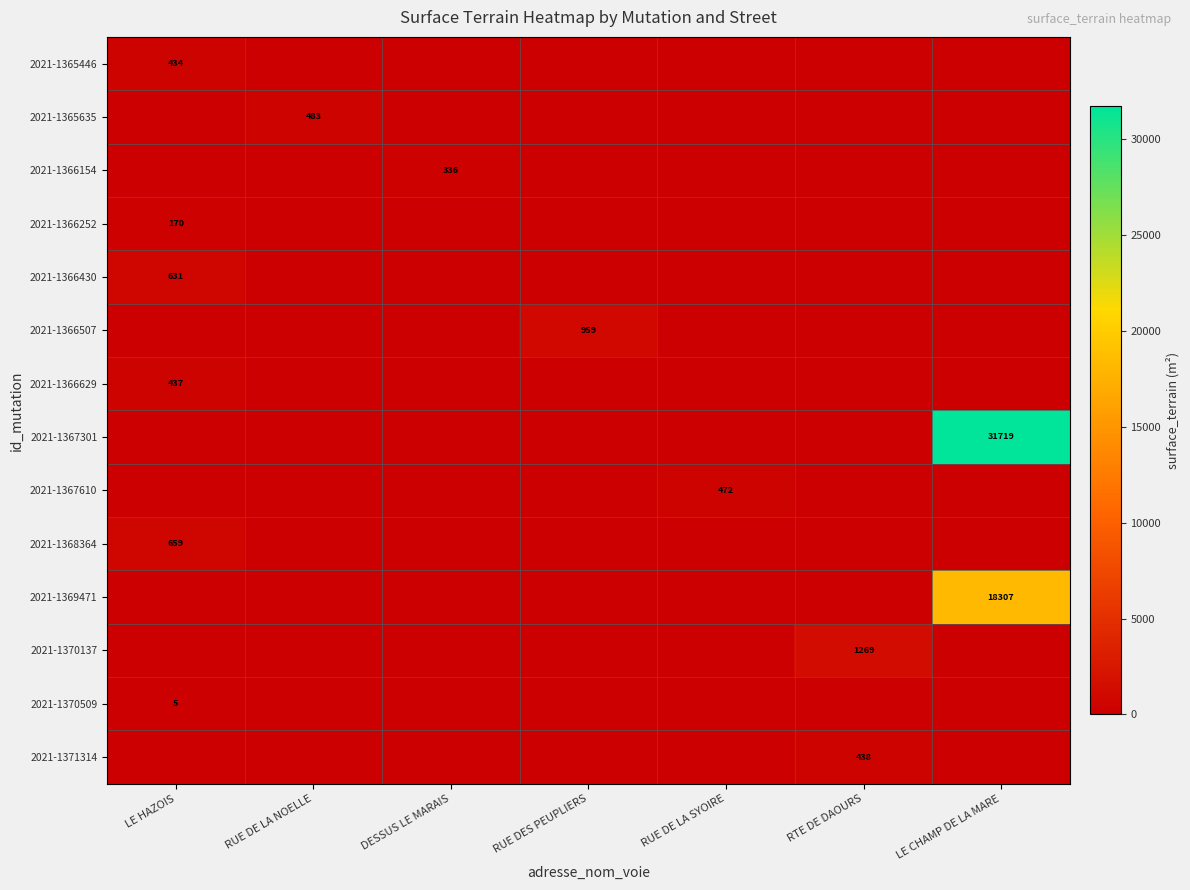

At which category is the sum across all series the highest?

LE CHAMP DE LA MARE